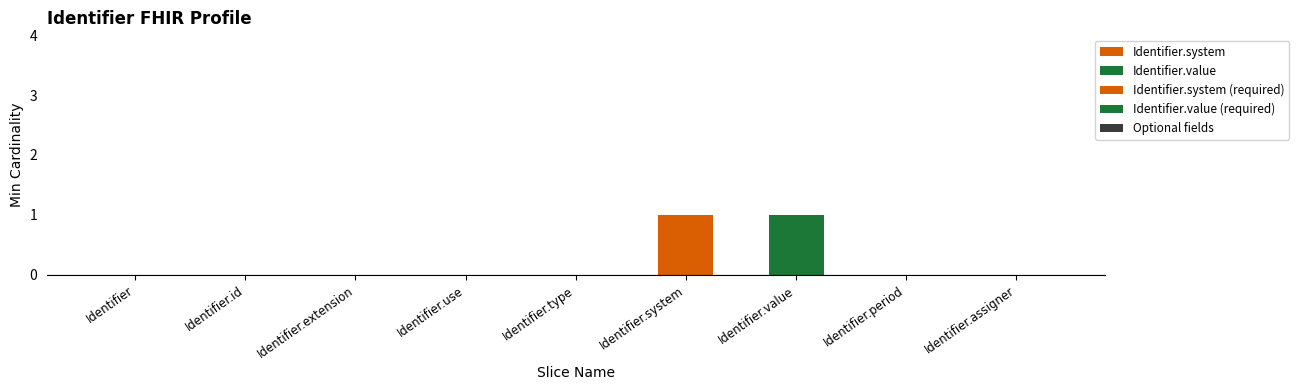

Reading left to right, what are all the values shown in this chart?

0	0	0	0	0	1	1	0	0